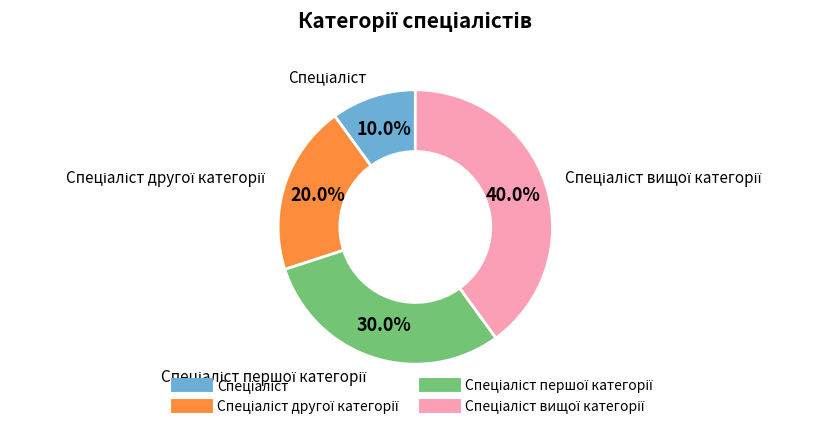

Is there a majority slice in this chart?

No